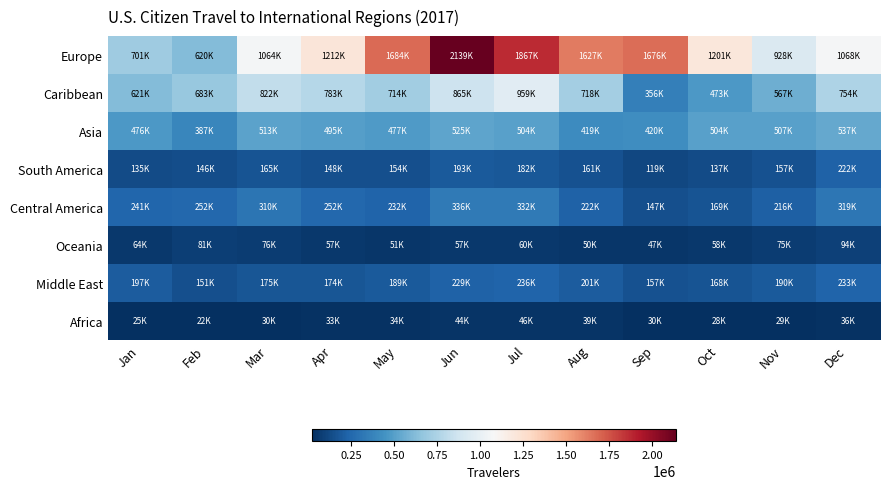

Reading left to right, list all the values displayed in this chart.

Europe: Jan=701121	Feb=620460	Mar=1064429	Apr=1212898	May=1684659	Jun=2139814	Jul=1867812	Aug=1627172	Sep=1676165	Oct=1201375	Nov=928855	Dec=1068009
Caribbean: Jan=621686	Feb=683538	Mar=822751	Apr=783076	May=714117	Jun=865847	Jul=959510	Aug=718092	Sep=356693	Oct=473086	Nov=567498	Dec=754622
Asia: Jan=476827	Feb=387650	Mar=513034	Apr=495884	May=477954	Jun=525875	Jul=504326	Aug=419586	Sep=420099	Oct=504961	Nov=507576	Dec=537118
South America: Jan=135006	Feb=146664	Mar=165836	Apr=148540	May=154436	Jun=193673	Jul=182796	Aug=161435	Sep=119148	Oct=137624	Nov=157642	Dec=222500
Central America: Jan=241293	Feb=252067	Mar=310182	Apr=252392	May=232366	Jun=336150	Jul=332634	Aug=222045	Sep=147044	Oct=169255	Nov=216656	Dec=319918
Oceania: Jan=64055	Feb=81740	Mar=76821	Apr=57894	May=51950	Jun=57895	Jul=60849	Aug=50157	Sep=47780	Oct=58010	Nov=75065	Dec=94280
Middle East: Jan=197077	Feb=151649	Mar=175111	Apr=174841	May=189500	Jun=229494	Jul=236867	Aug=201242	Sep=157995	Oct=168668	Nov=190353	Dec=233537
Africa: Jan=25947	Feb=22812	Mar=30986	Apr=33273	May=34840	Jun=44089	Jul=46430	Aug=39668	Sep=30051	Oct=28754	Nov=29748	Dec=36553